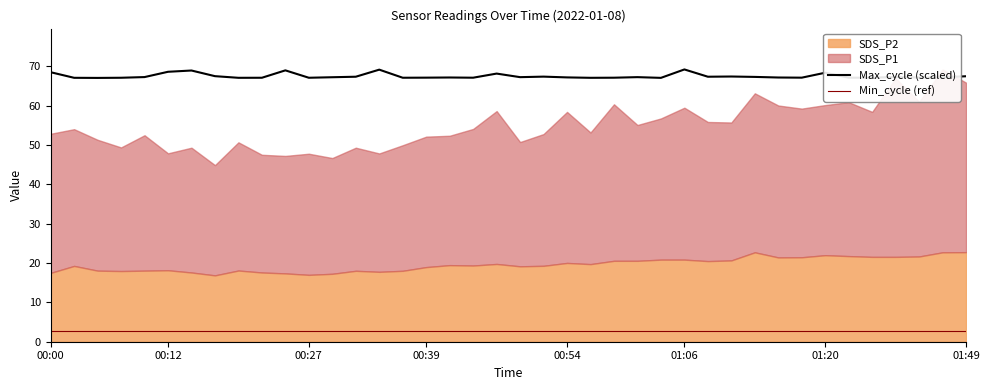

What is the highest value of the Max_cycle (scaled) series?

69.2